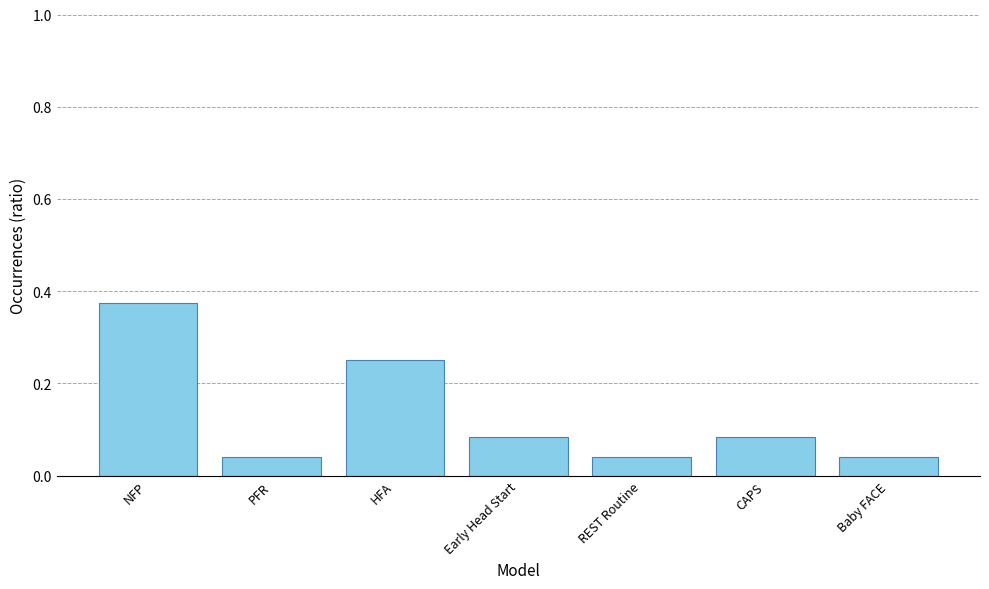

What is the difference between the maximum and minimum values?

0.3